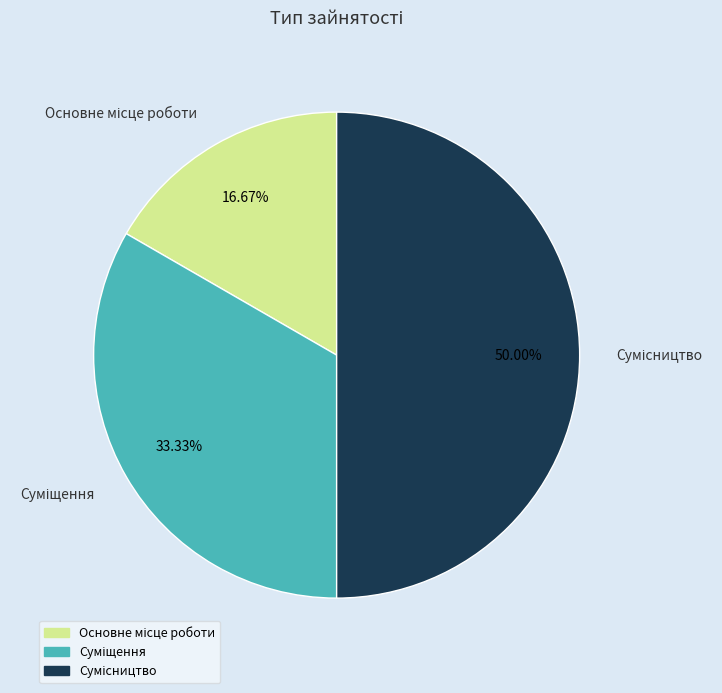

How many slices are in this pie chart?

3